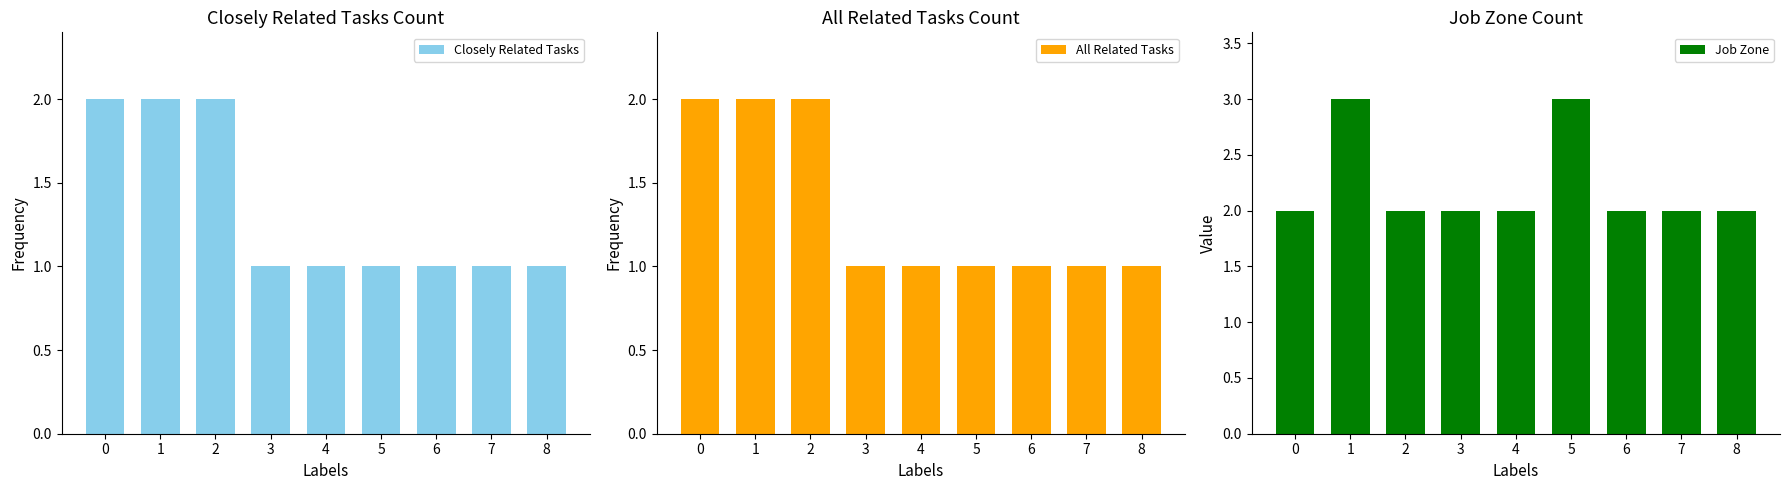

Count the number of data series in this chart.

3